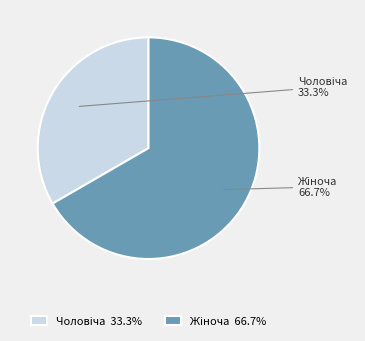

Count the number of slices in the pie.

2